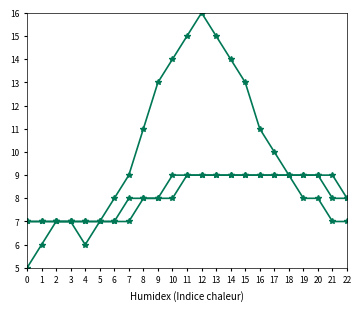

How many lines are shown in the chart?

3